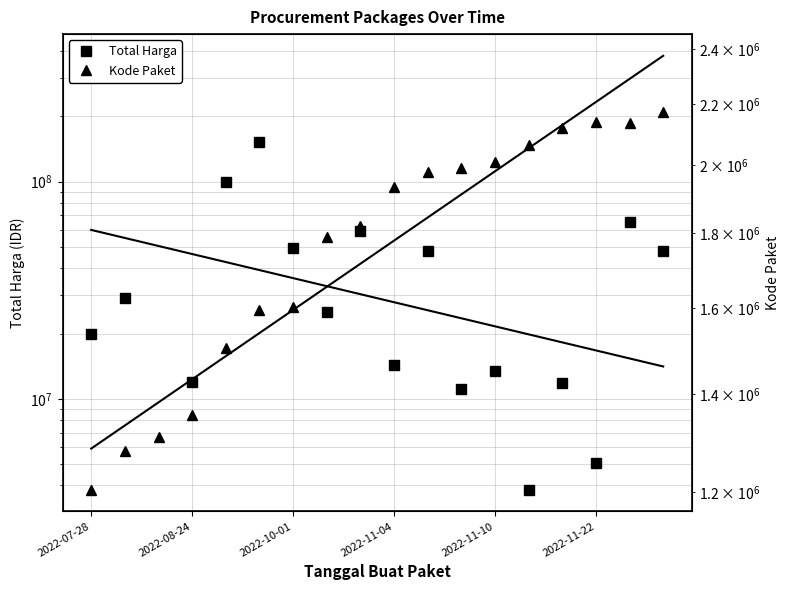

Count the number of data series in this chart.

2